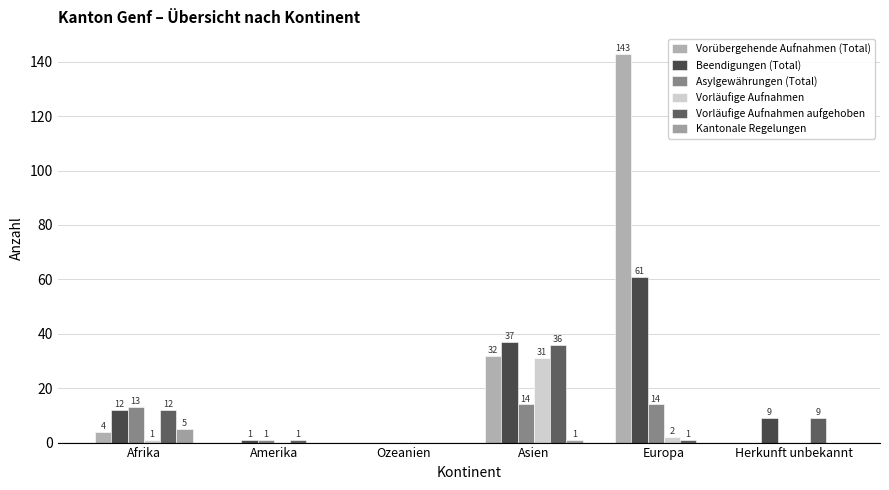

Are the bars grouped side by side (vs. stacked)?

Yes